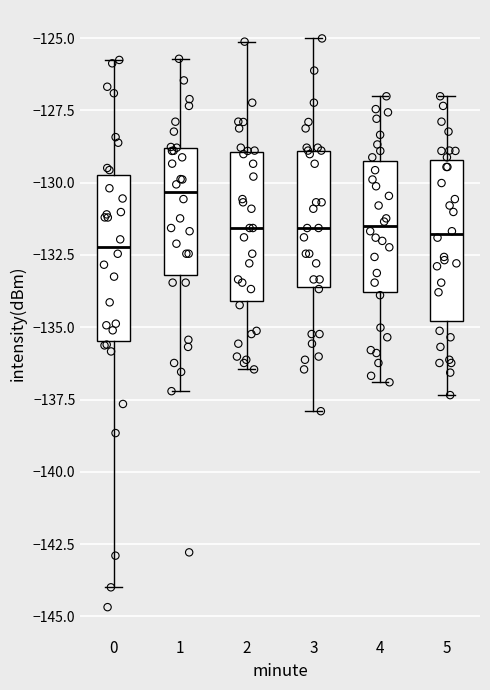

Reading left to right, read every box against the y-axis: the position of its median line, the range the box covers, and the ends of its whiskers. The values are not printed on the chart, so give them approximately, as read against the axis.

0: median -132.0, box -135.5 to -129.5, whiskers -144.0 to -126.0
1: median -130.5, box -133.0 to -129.0, whiskers -137.0 to -125.5
2: median -131.5, box -134.0 to -129.0, whiskers -136.5 to -125.0
3: median -131.5, box -133.5 to -129.0, whiskers -138.0 to -125.0
4: median -131.5, box -134.0 to -129.0, whiskers -137.0 to -127.0
5: median -132.0, box -135.0 to -129.0, whiskers -137.5 to -127.0